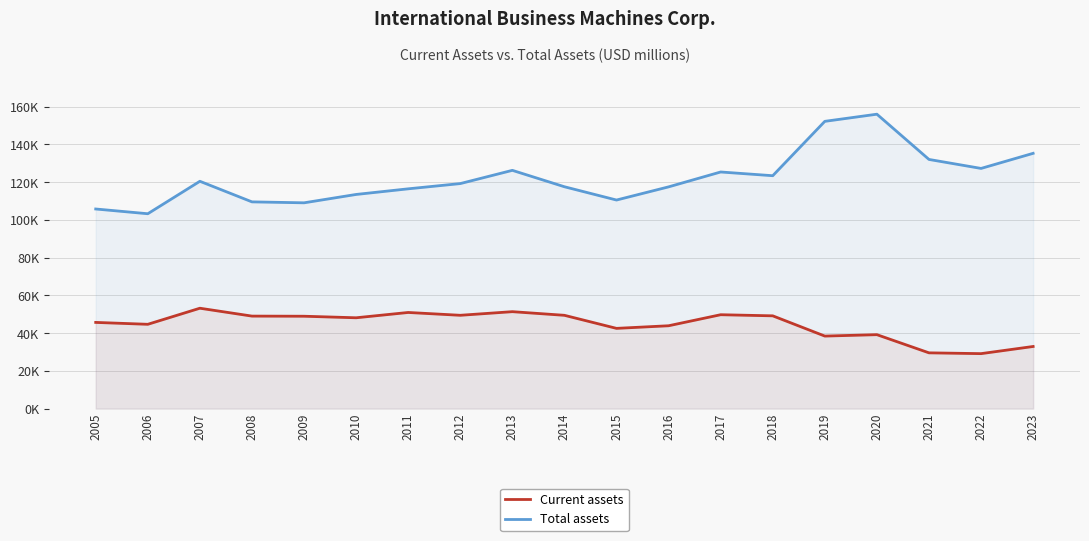

True or false: Current assets and Total assets cross at least once.

False